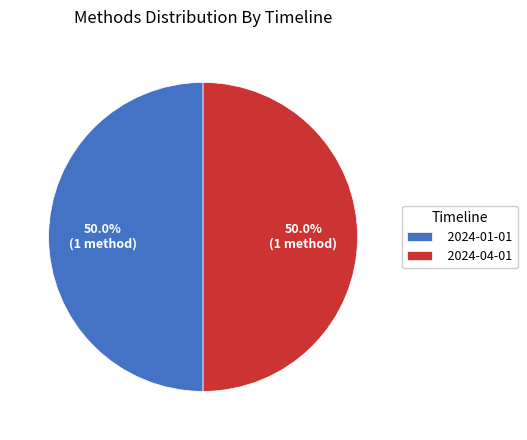

How many segments does this pie chart have?

2